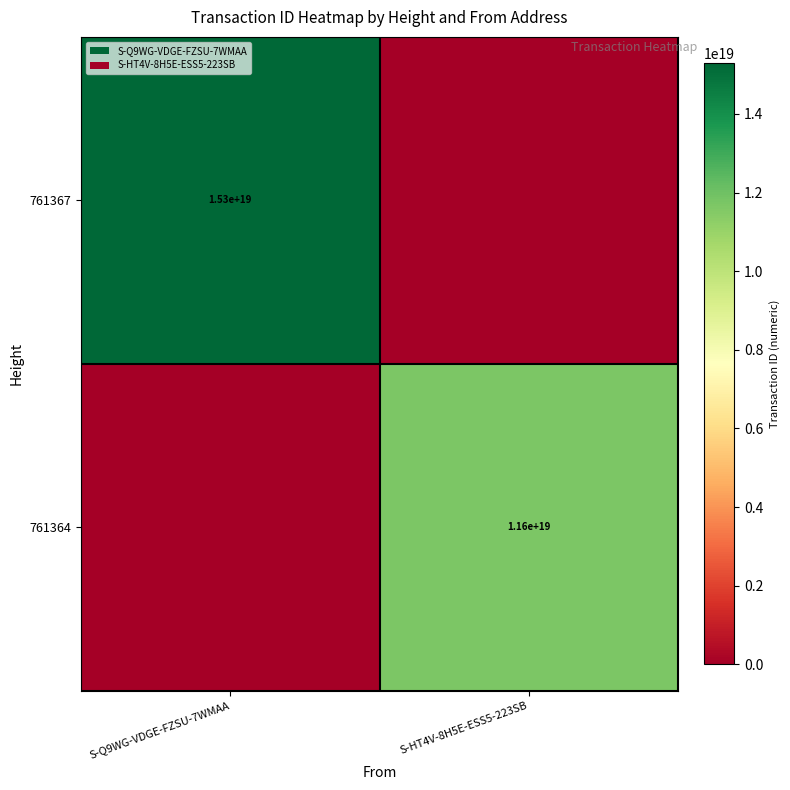

Is the value of 761367 at S-Q9WG-VDGE-FZSU-7WMAA greater than the value of 761364 at S-HT4V-8H5E-ESS5-223SB?

Yes